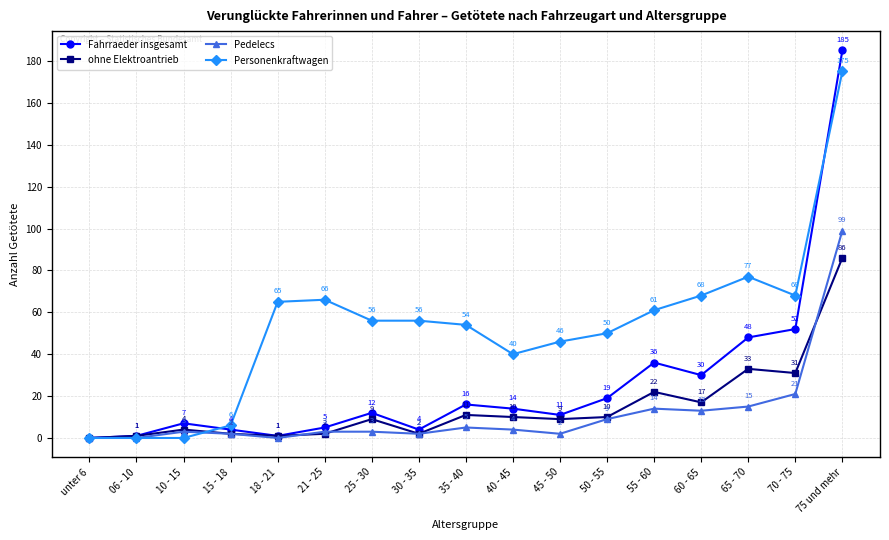

How many lines are shown in the chart?

4